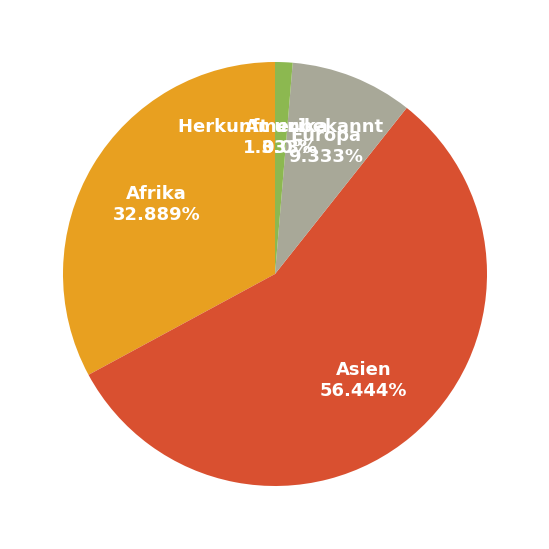

Is there a majority slice in this chart?

Yes